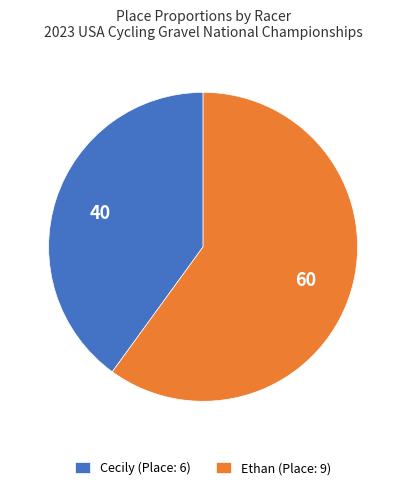

Is the sum of Ethan and Cecily greater than half?

Yes